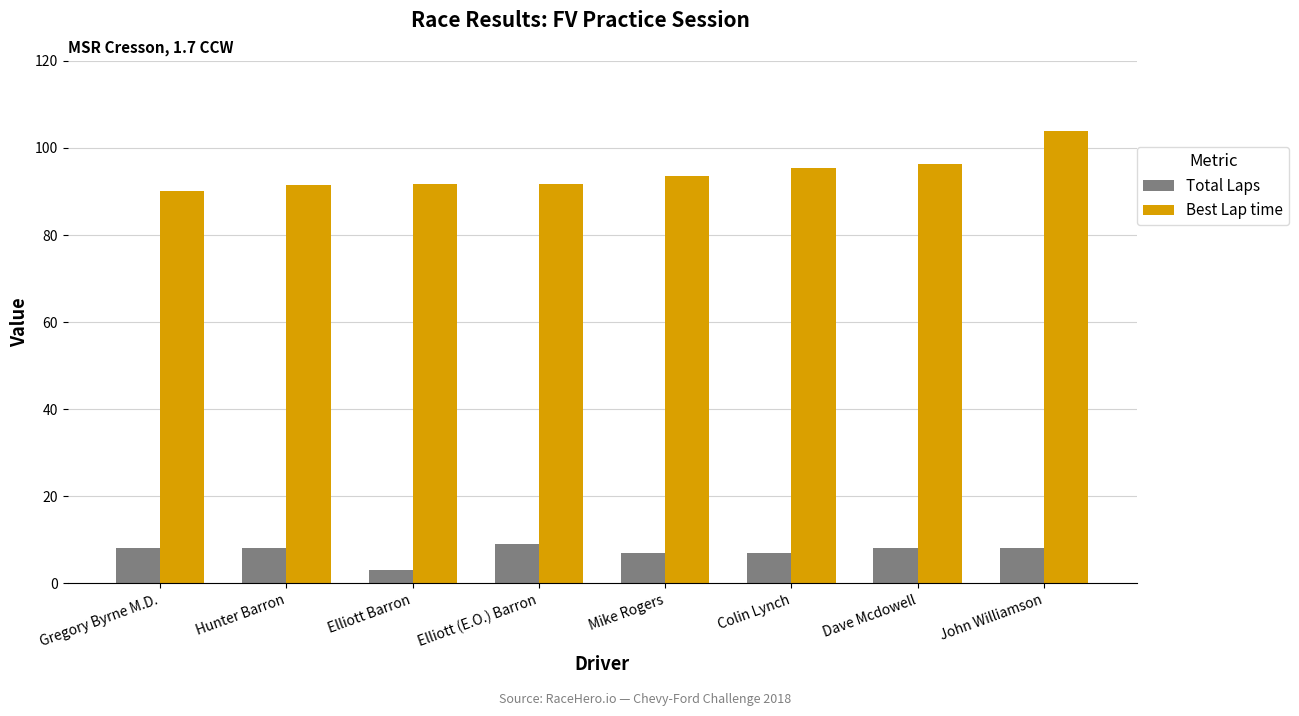

What is the difference between the maximum and minimum values in the Best Lap time series?

13.7